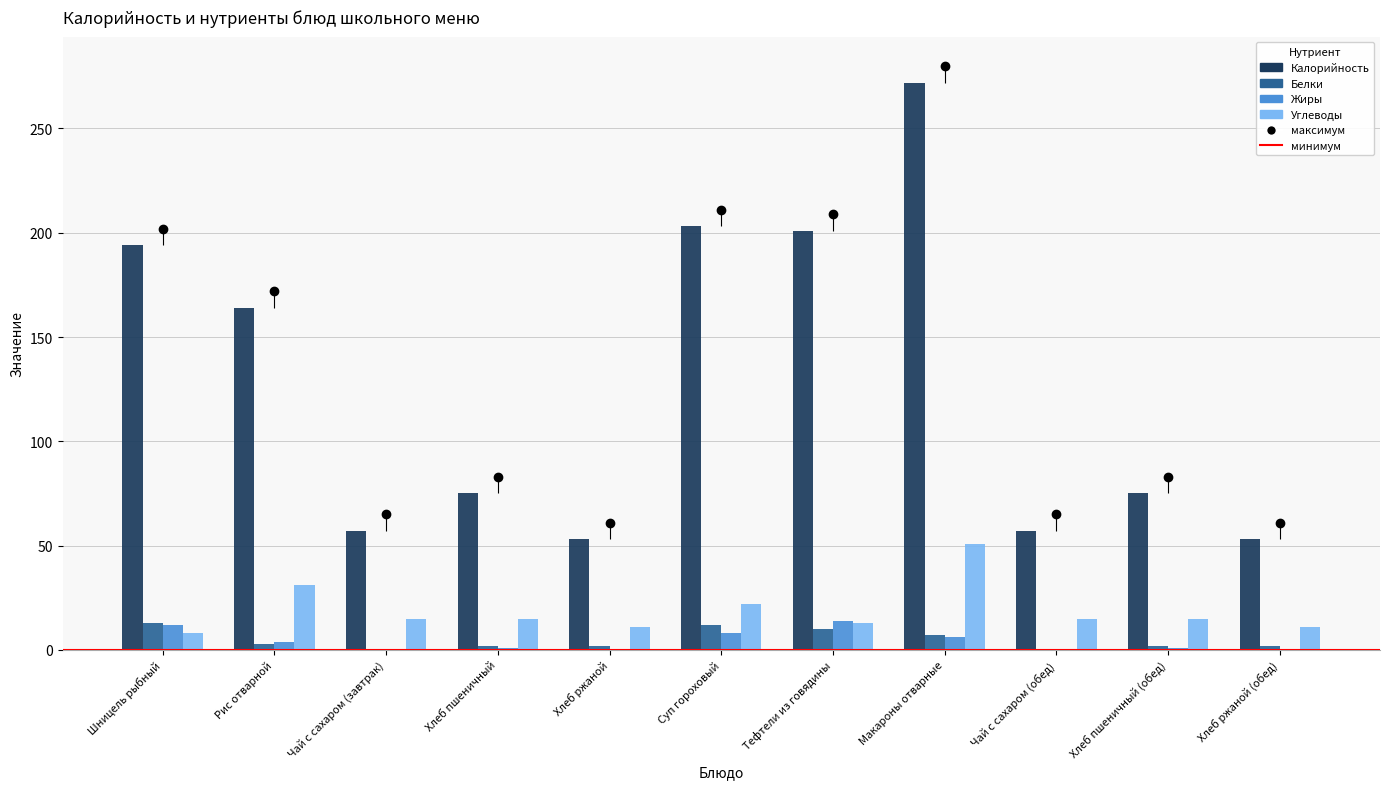

Reading left to right, what are all the values shown in this chart?

Калорийность: Шницель рыбный=194	Рис отварной=164	Чай с сахаром (завтрак)=57	Хлеб пшеничный=75	Хлеб ржаной=53	Суп гороховый=203	Тефтели из говядины=201	Макароны отварные=272	Чай с сахаром (обед)=57	Хлеб пшеничный (обед)=75	Хлеб ржаной (обед)=53
Белки: Шницель рыбный=13	Рис отварной=3	Чай с сахаром (завтрак)=0	Хлеб пшеничный=2	Хлеб ржаной=2	Суп гороховый=12	Тефтели из говядины=10	Макароны отварные=7	Чай с сахаром (обед)=0	Хлеб пшеничный (обед)=2	Хлеб ржаной (обед)=2
Жиры: Шницель рыбный=12	Рис отварной=4	Чай с сахаром (завтрак)=0	Хлеб пшеничный=1	Хлеб ржаной=0	Суп гороховый=8	Тефтели из говядины=14	Макароны отварные=6	Чай с сахаром (обед)=0	Хлеб пшеничный (обед)=1	Хлеб ржаной (обед)=0
Углеводы: Шницель рыбный=8	Рис отварной=31	Чай с сахаром (завтрак)=15	Хлеб пшеничный=15	Хлеб ржаной=11	Суп гороховый=22	Тефтели из говядины=13	Макароны отварные=51	Чай с сахаром (обед)=15	Хлеб пшеничный (обед)=15	Хлеб ржаной (обед)=11